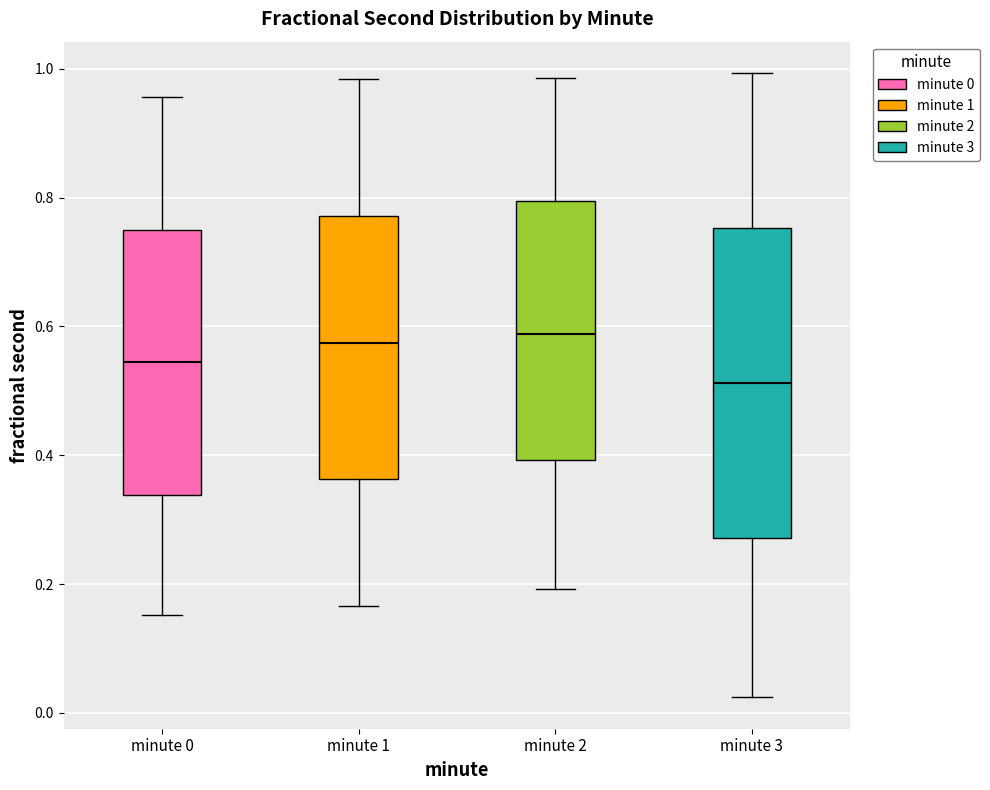

Where does the median line of the box for minute 1 sit on the y-axis? The values are not printed on the chart, so give them approximately, as read against the axis.

0.58